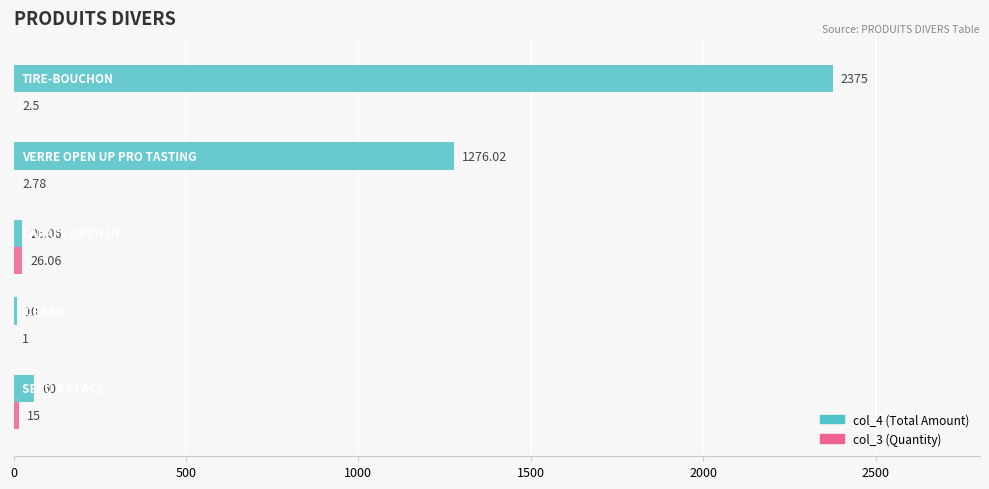

Reading left to right, list all the values displayed in this chart.

col_4: 60.0	10.0	26.1	1276.0	2375.0
col_3: 15.0	1.0	26.1	2.8	2.5